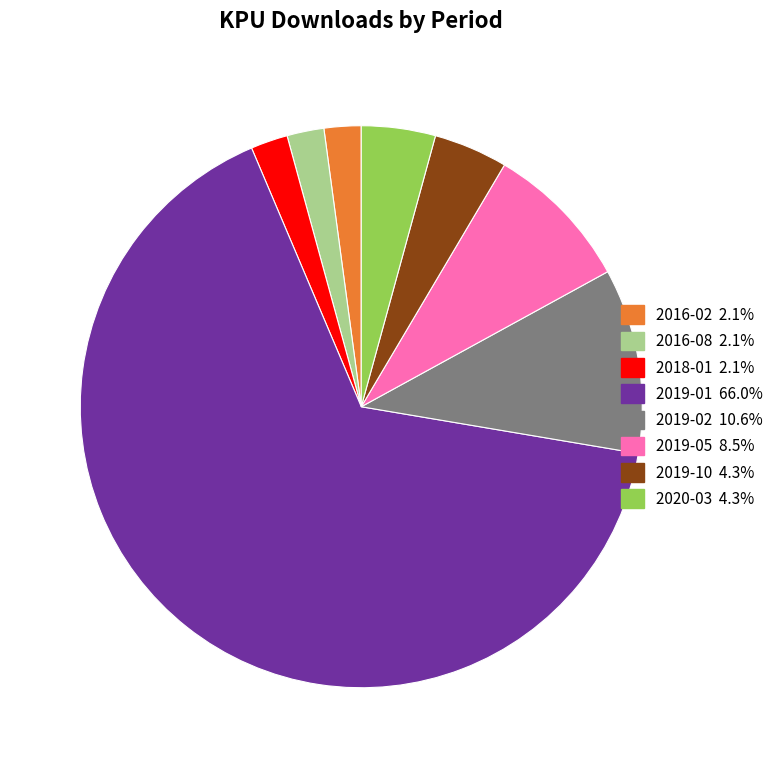

Is there any slice that represents more than half of the pie?

Yes